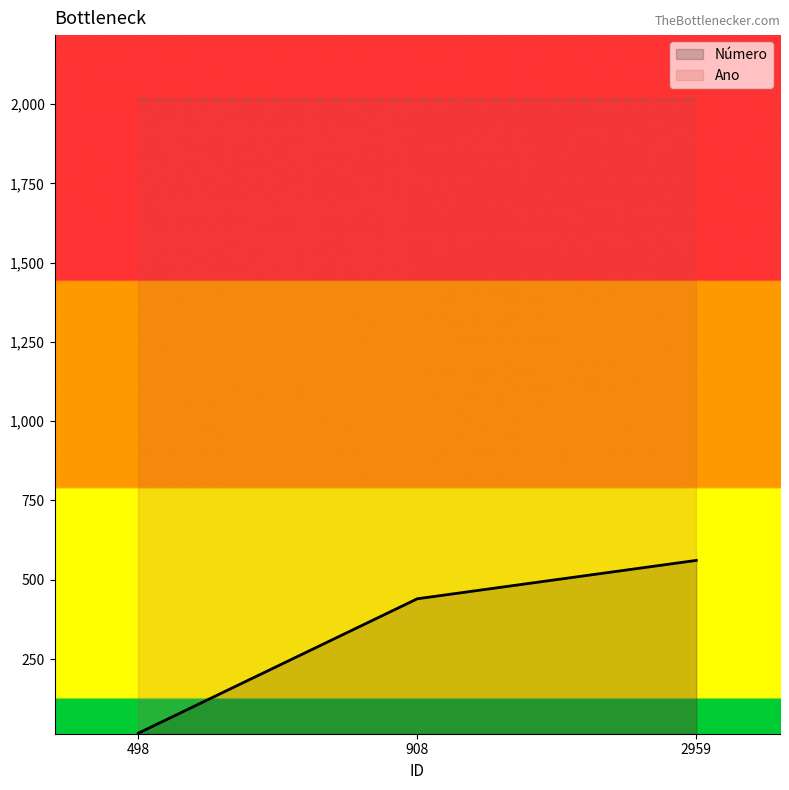

True or false: the data shows 187 at 908.

False